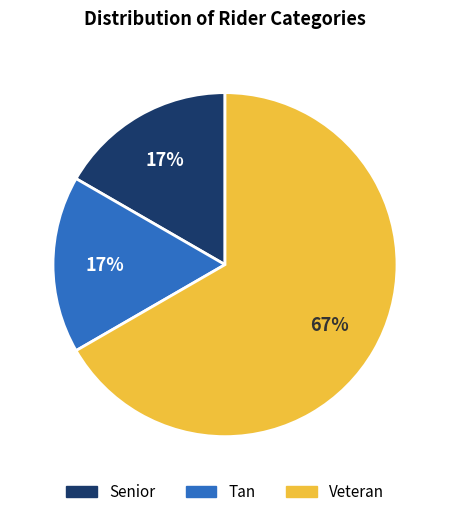

Between Tan and Veteran, which is larger?

Veteran